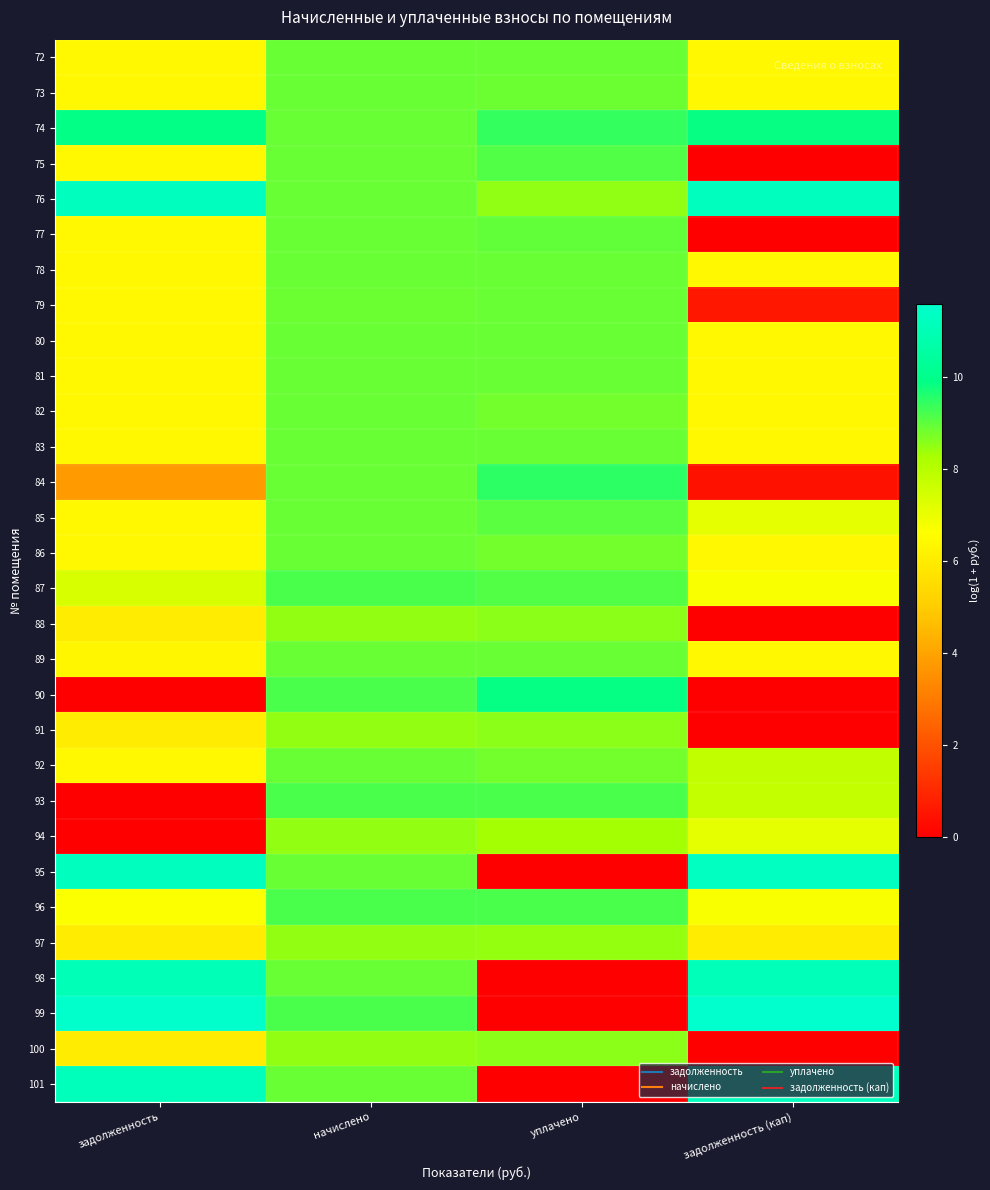

Which has a higher value, задолженность (кап) or уплачено?

уплачено